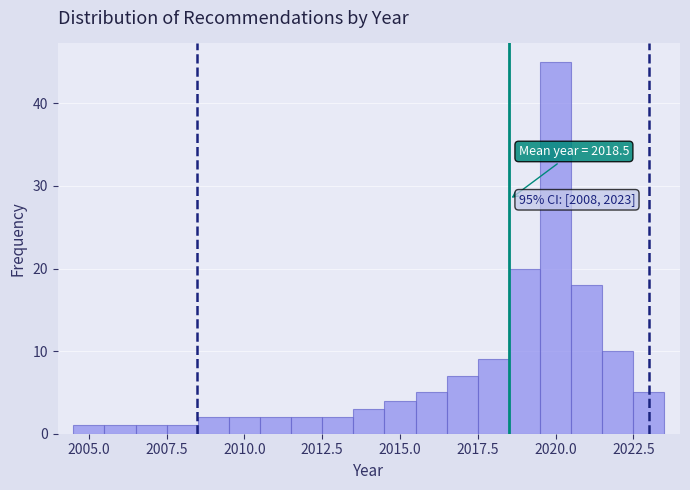

Around what value on the x-axis is the tallest bar? Give the approximate position of its centre, as read against the axis.

2020.0